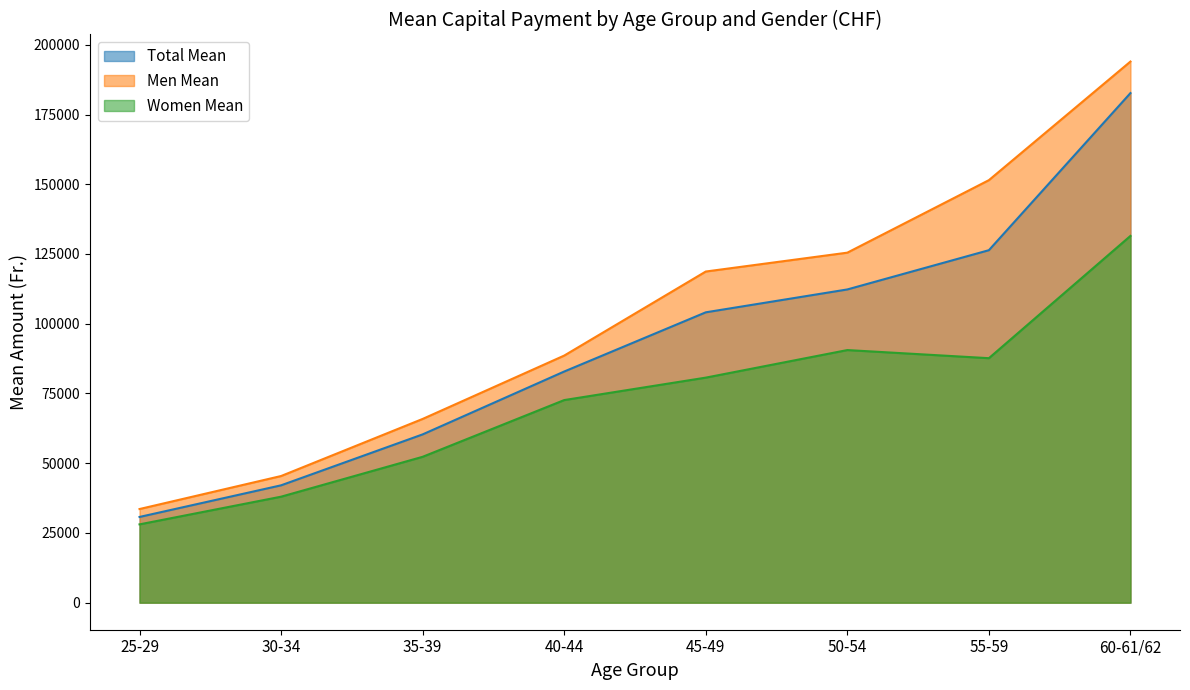

Which series has the widest spread of values?

Men Mean